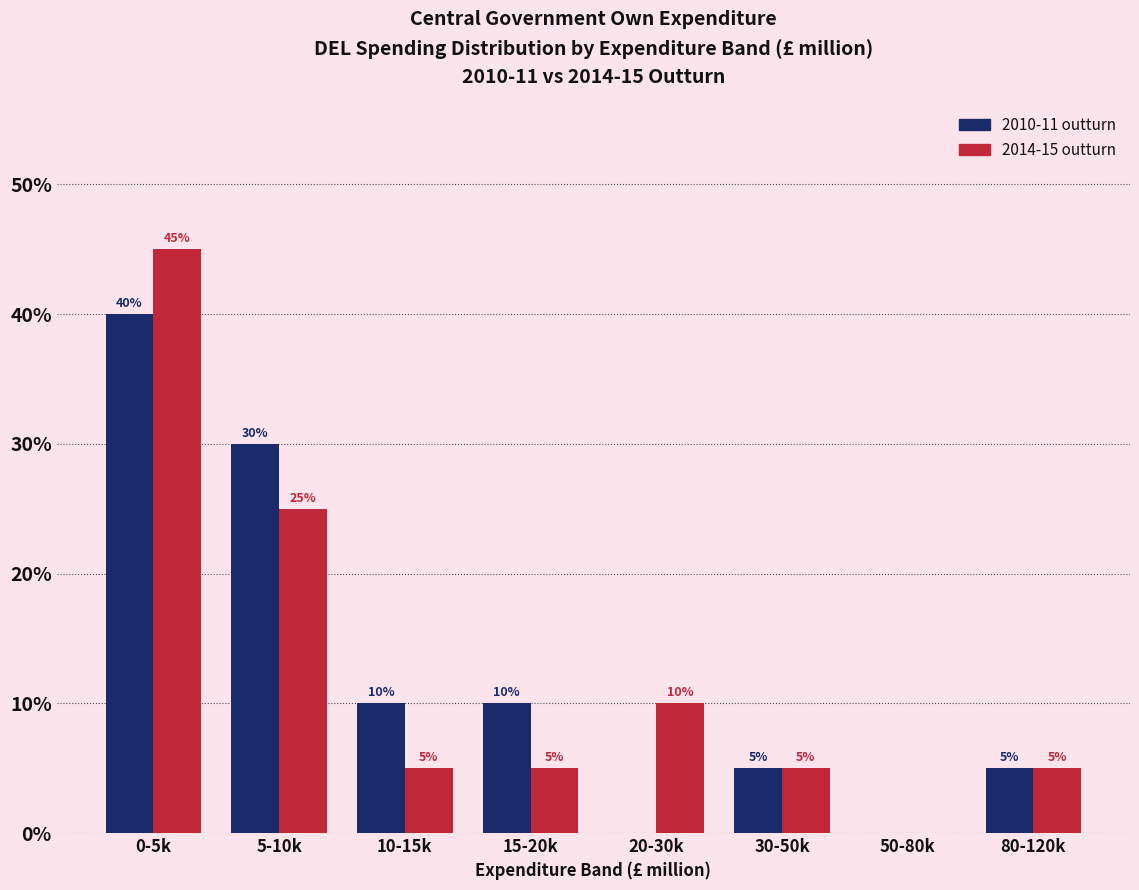

Reading right to left, list all the values displayed in this chart.

2010-11 outturn: 80-120k=5	50-80k=0	30-50k=5	20-30k=0	15-20k=10	10-15k=10	5-10k=30	0-5k=40
2014-15 outturn: 80-120k=5	50-80k=0	30-50k=5	20-30k=10	15-20k=5	10-15k=5	5-10k=25	0-5k=45